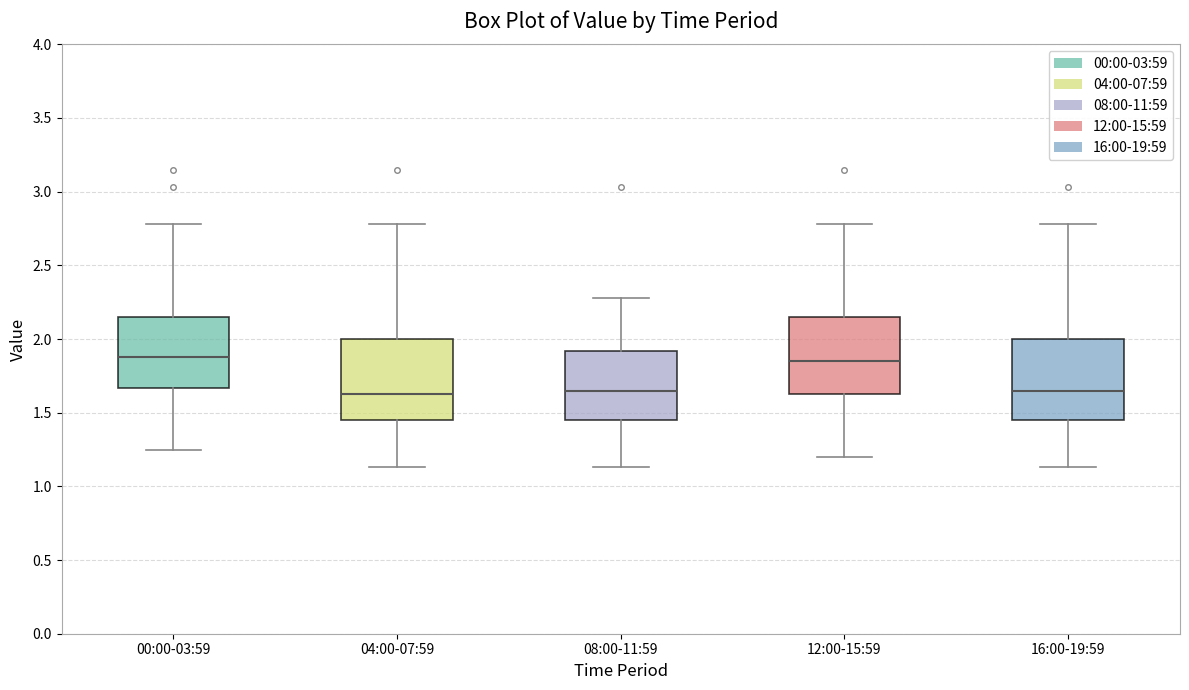

Reading left to right, transcribe this box plot: for each box, give where its median line is, the range the box spans, and where its two whiskers end, as read against the y-axis. The values are not printed on the chart, so give them approximately, as read against the axis.

00:00-03:59: median 1.90, box 1.65 to 2.15, whiskers 1.25 to 2.80
04:00-07:59: median 1.65, box 1.45 to 2.00, whiskers 1.15 to 2.80
08:00-11:59: median 1.65, box 1.45 to 1.90, whiskers 1.15 to 2.30
12:00-15:59: median 1.85, box 1.65 to 2.15, whiskers 1.20 to 2.80
16:00-19:59: median 1.65, box 1.45 to 2.00, whiskers 1.15 to 2.80